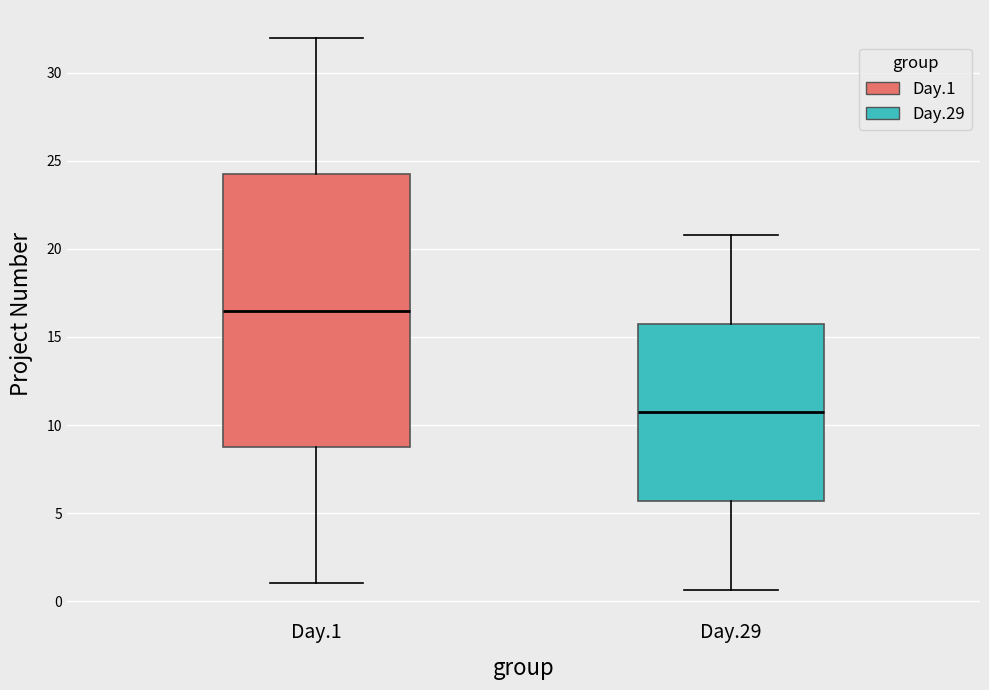

Reading left to right, transcribe this box plot: for each box, give where its median line is, the range the box spans, and where its two whiskers end, as read against the y-axis. The values are not printed on the chart, so give them approximately, as read against the axis.

Day.1: median 16.5, box 9.0 to 24.5, whiskers 1.0 to 32.0
Day.29: median 10.5, box 5.5 to 16.0, whiskers 0.5 to 21.0